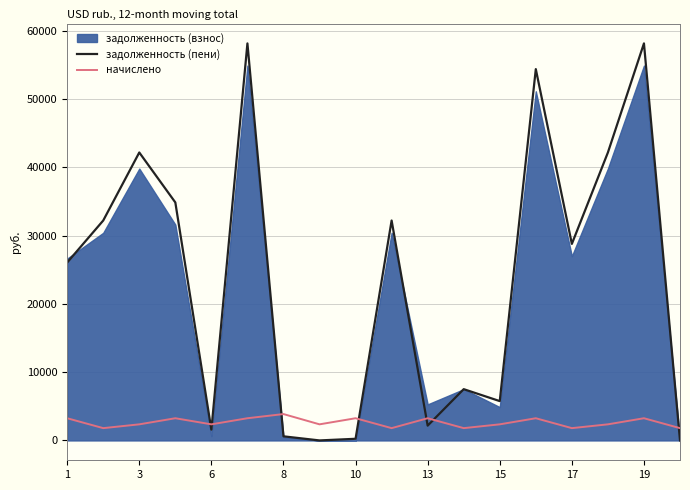

How many lines are shown in the chart?

2